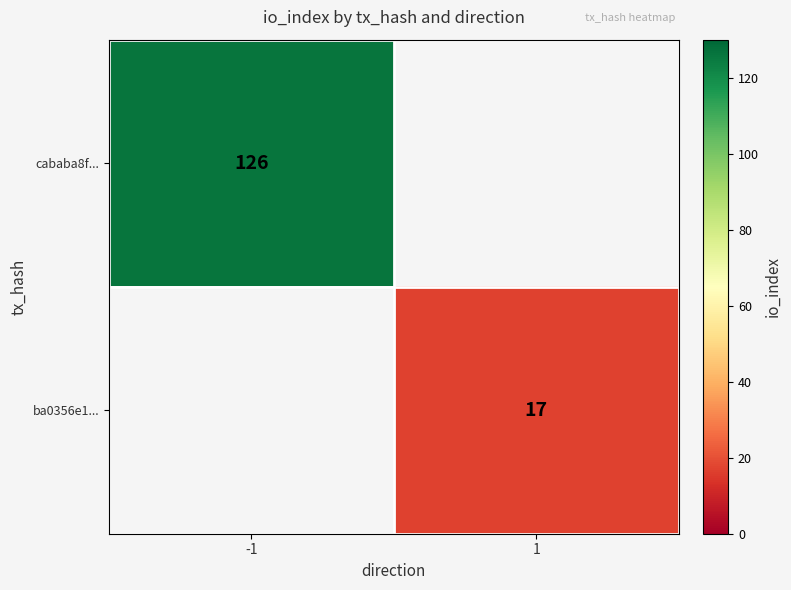

The value of ba0356e1... at 1 is 17. True or false?

True